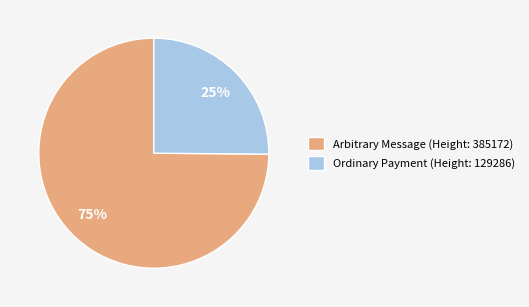

How many segments does this pie chart have?

2